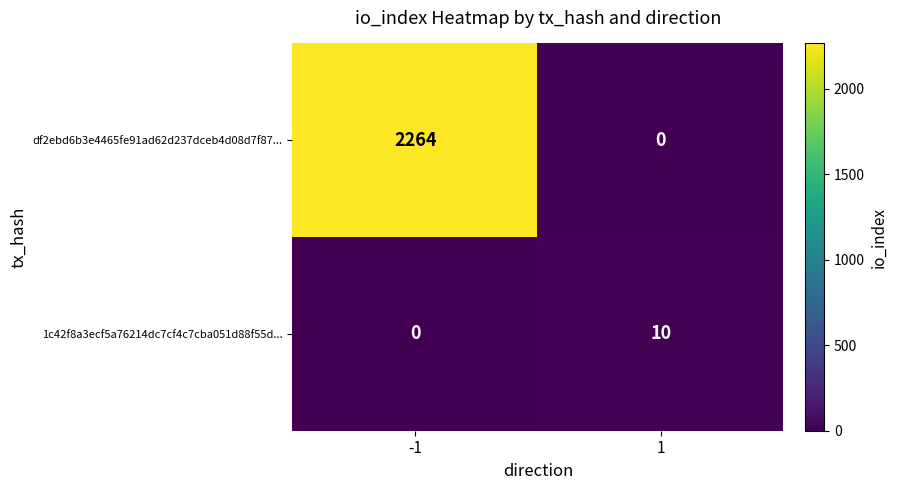

What is the difference between the maximum and minimum values in the df2ebd6b3e4465fe91ad62d237dceb4d08d7f87... series?

2264